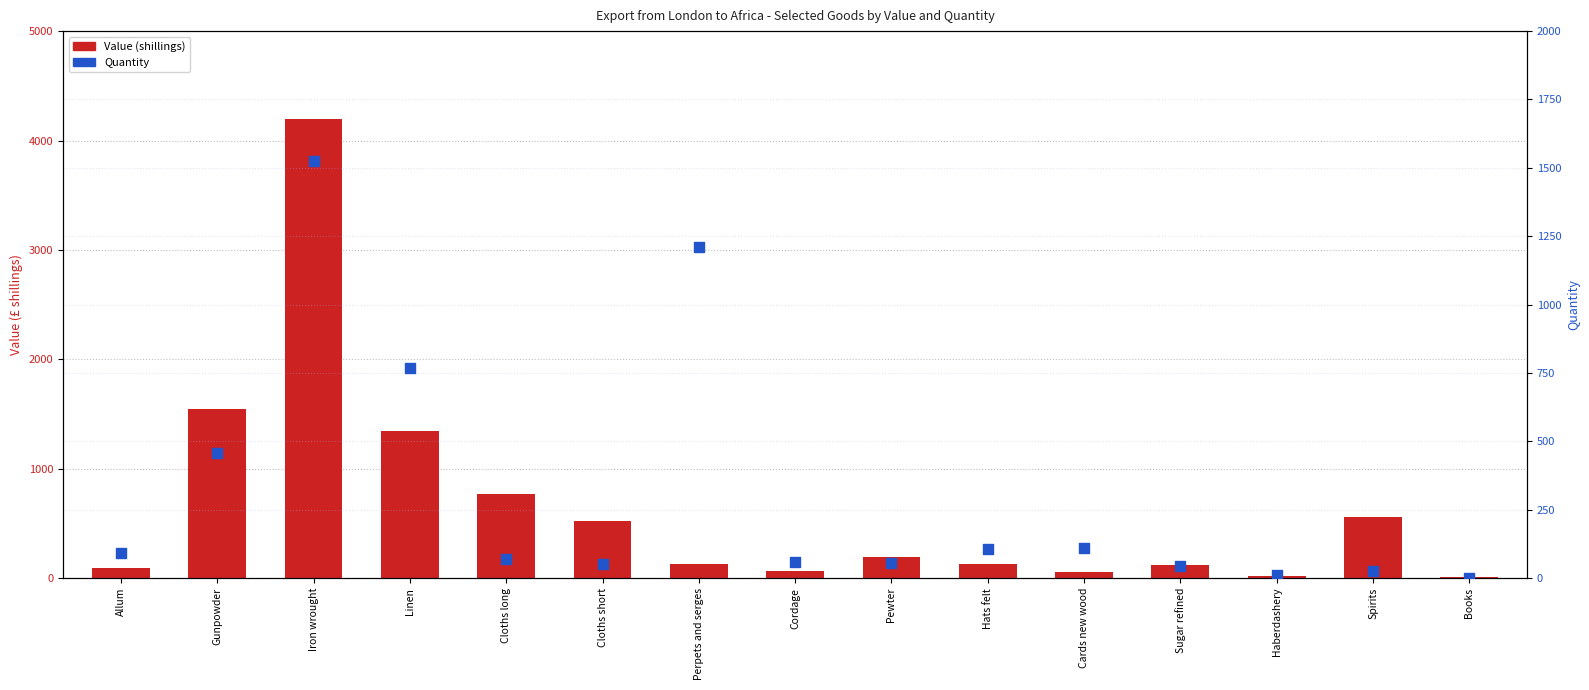

Which series has the widest spread of Y values?

Value (shillings)